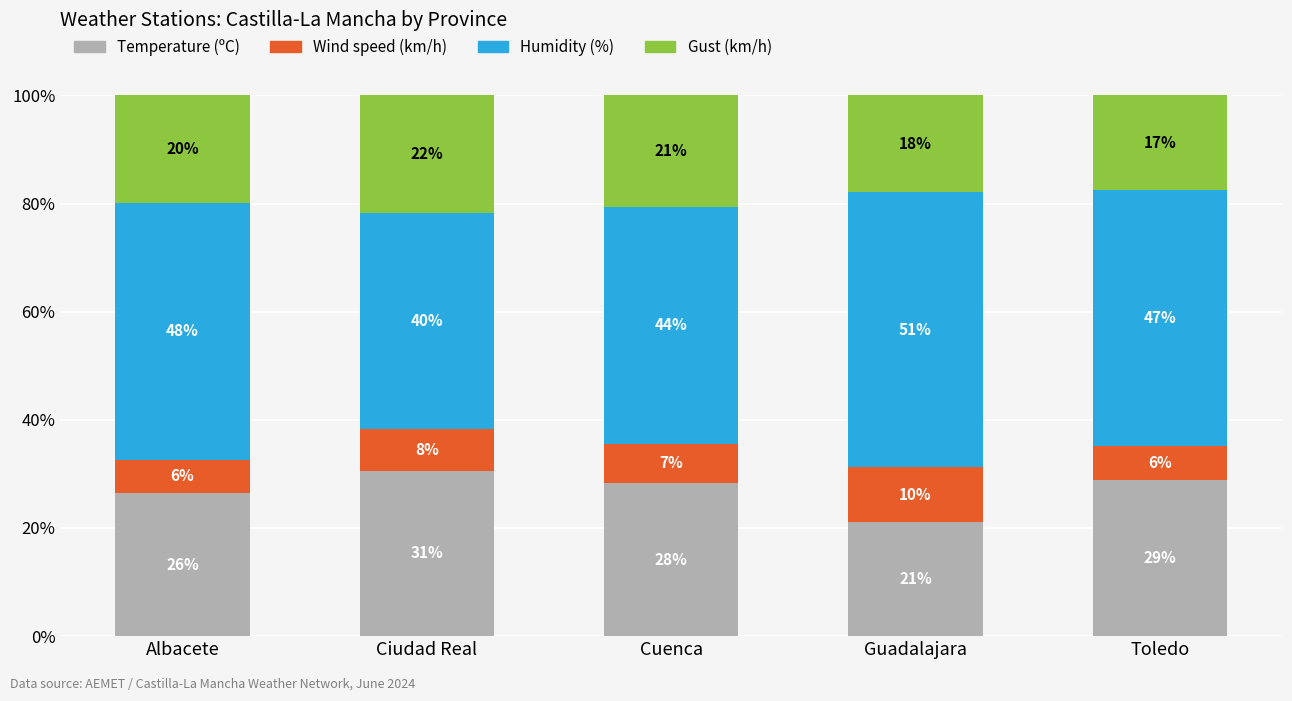

What is the label of the 2nd bar from the right?

Guadalajara